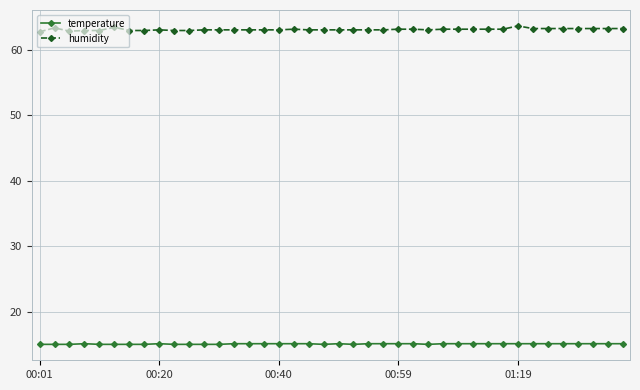

Which series has the largest total across all categories?

humidity